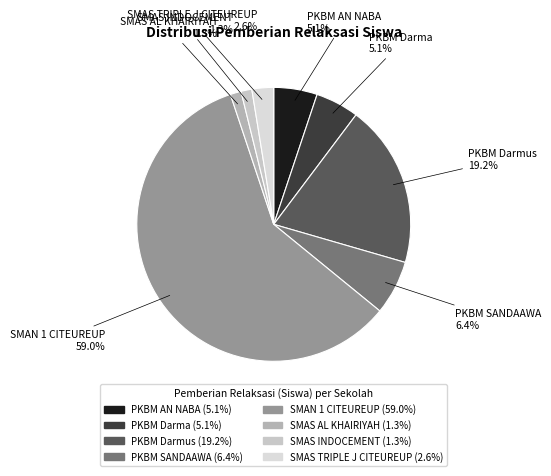

Count the number of slices in the pie.

8